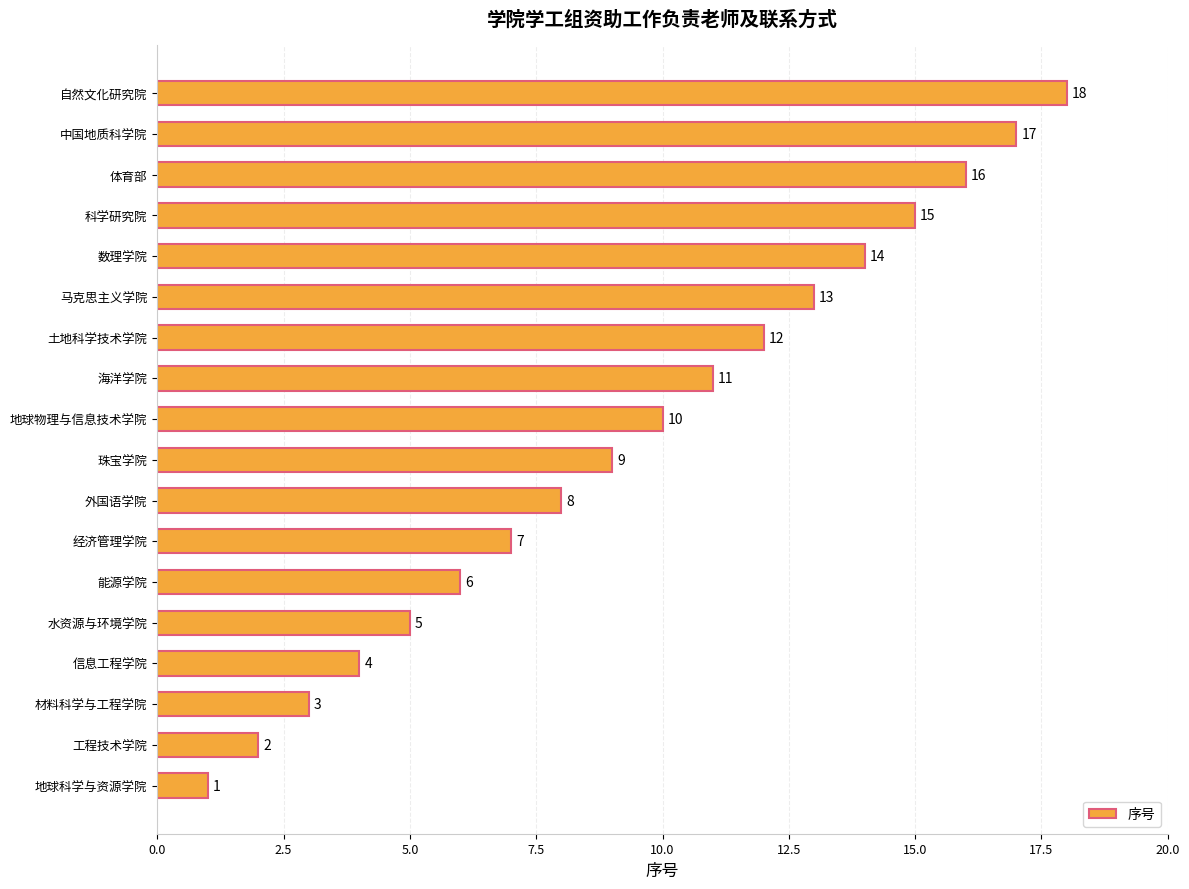

What is the change in value from 能源学院 to 珠宝学院?

+3